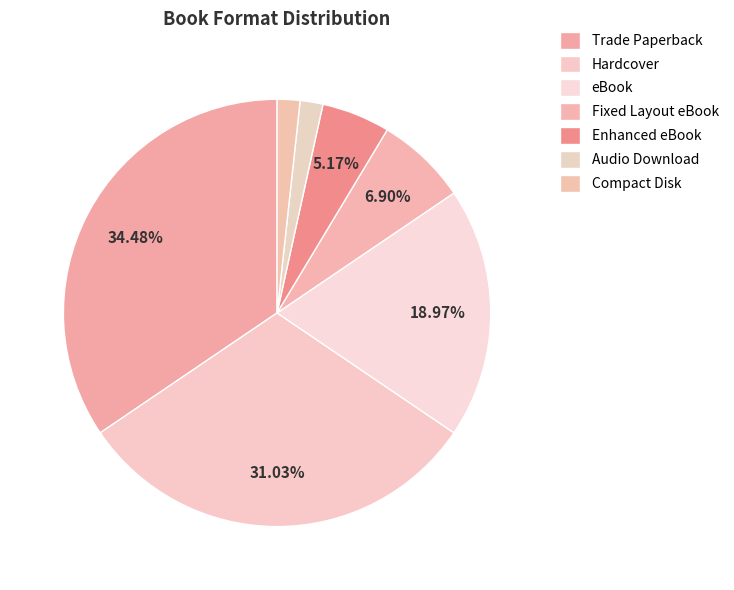

Is there any slice that represents more than half of the pie?

No